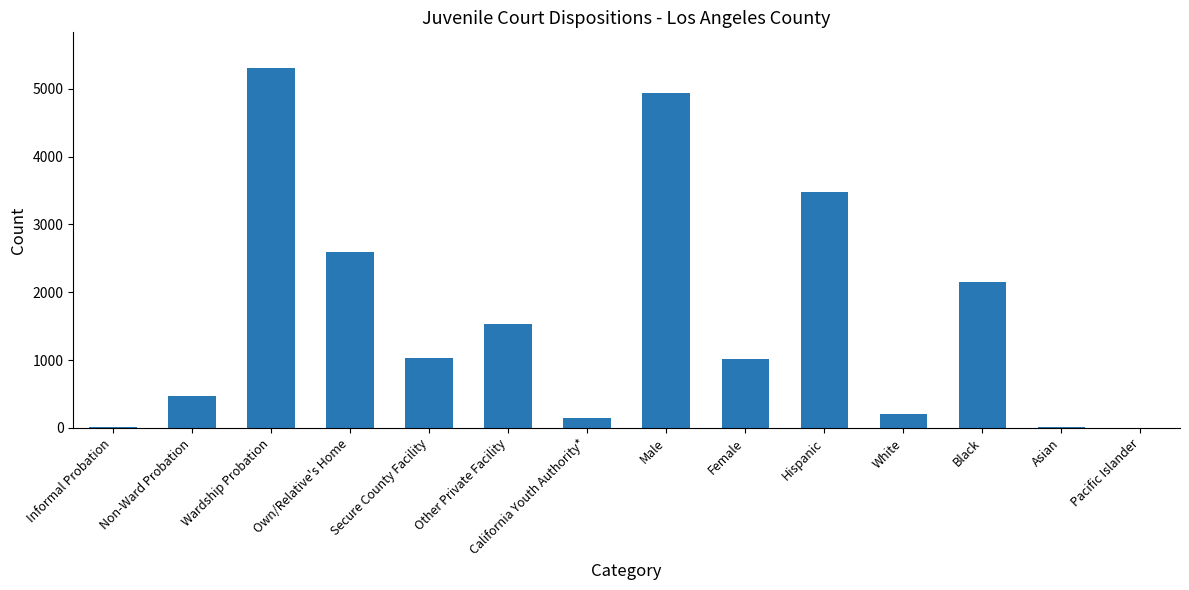

The value at White is 208. True or false?

True